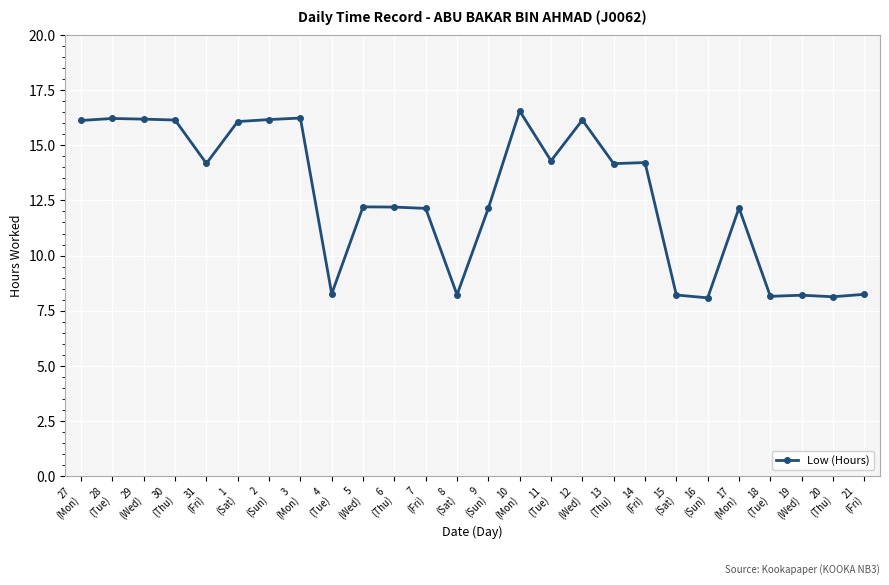

At which category does the chart reach its peak across all series?

10
(Mon)